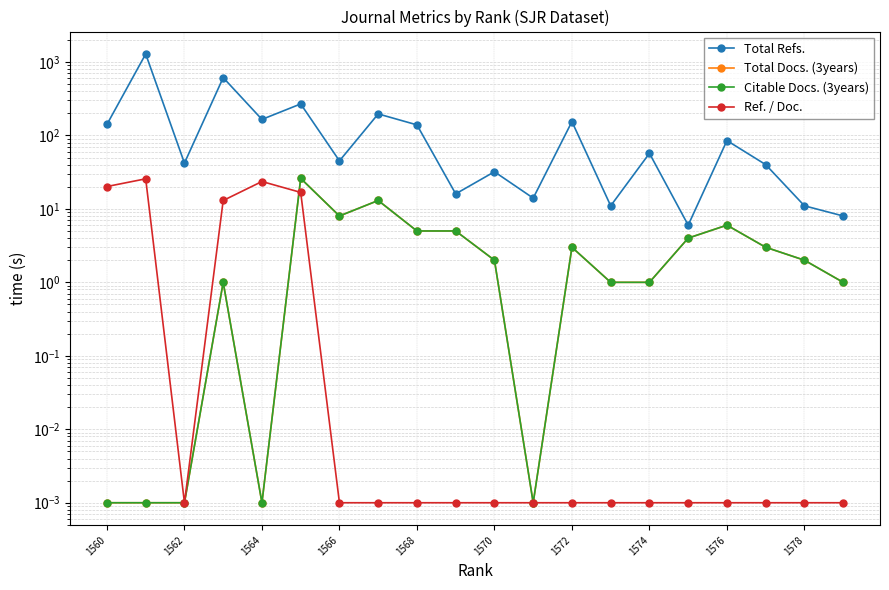

Reading left to right, list all the values displayed in this chart.

Total Refs.: 141.0	1282.0	42.0	611.0	165.0	268.0	45.0	196.0	139.0	16.0	32.0	14.0	154.0	11.0	57.0	6.0	85.0	40.0	11.0	8.0
Total Docs. (3years): 0.0	0.0	0.0	1.0	0.0	26.0	8.0	13.0	5.0	5.0	2.0	0.0	3.0	1.0	1.0	4.0	6.0	3.0	2.0	1.0
Citable Docs. (3years): 0.0	0.0	0.0	1.0	0.0	26.0	8.0	13.0	5.0	5.0	2.0	0.0	3.0	1.0	1.0	4.0	6.0	3.0	2.0	1.0
Ref. / Doc.: 20.1	25.6	0.0	13.0	23.6	16.8	0.0	0.0	0.0	0.0	0.0	0.0	0.0	0.0	0.0	0.0	0.0	0.0	0.0	0.0